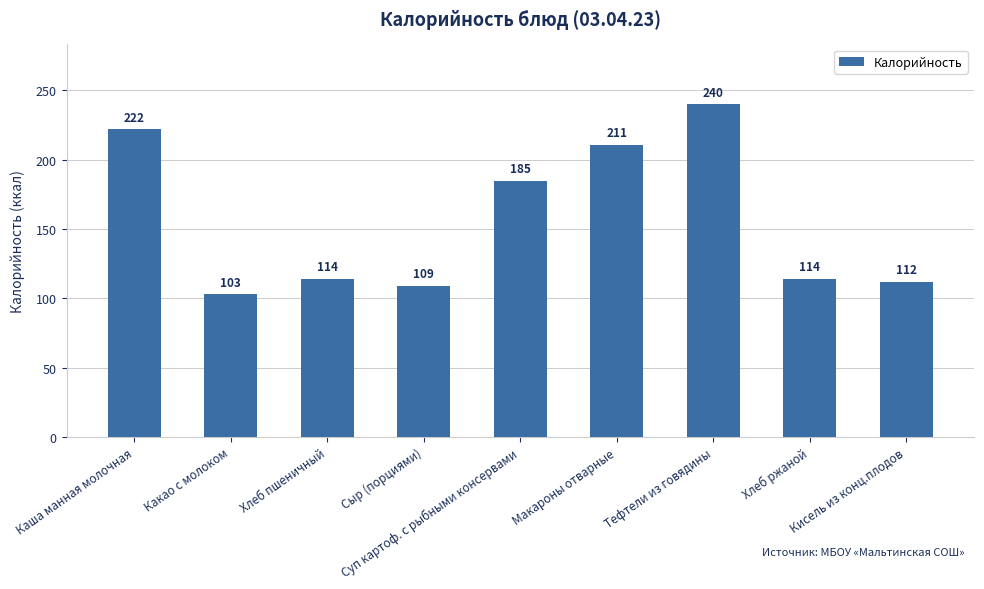

The value at Кисель из конц.плодов is 60. True or false?

False